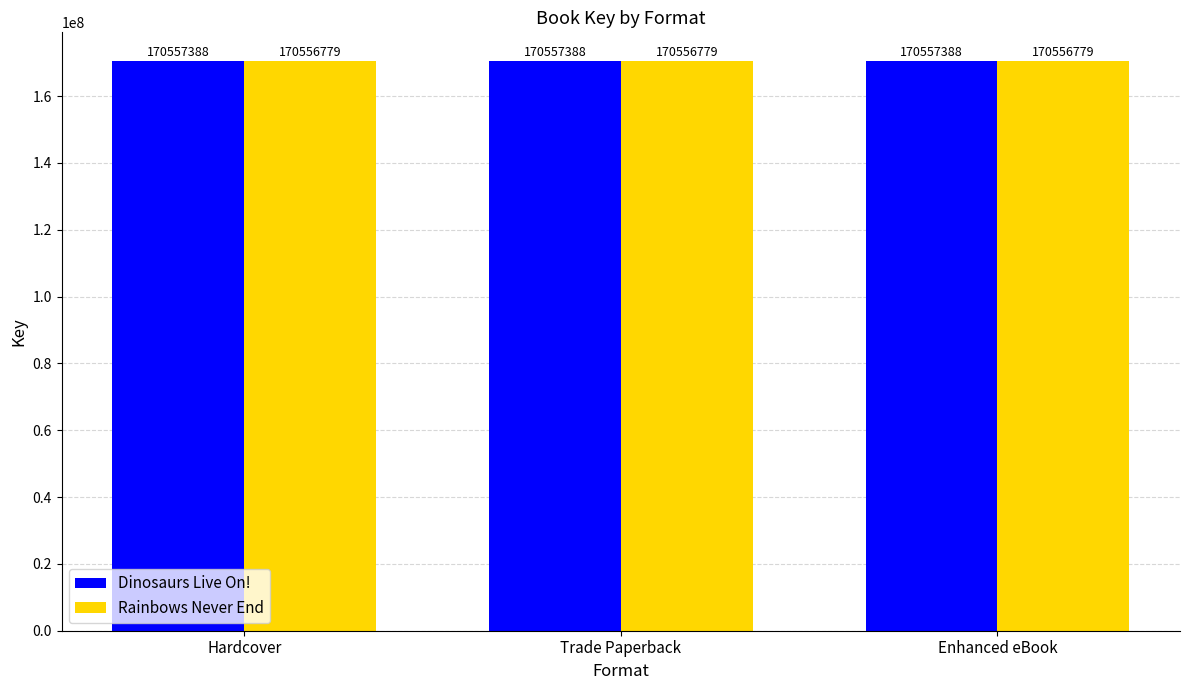

What is the spread (max minus min) of values at Hardcover?

609